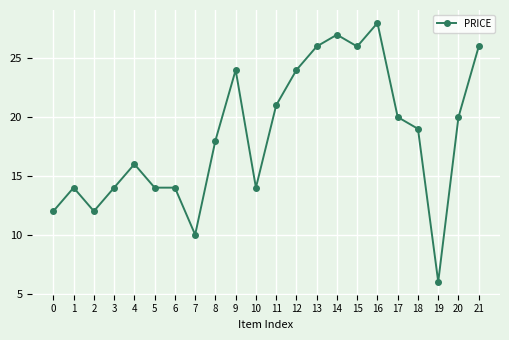

What is the value of the 19th point from the left?

19